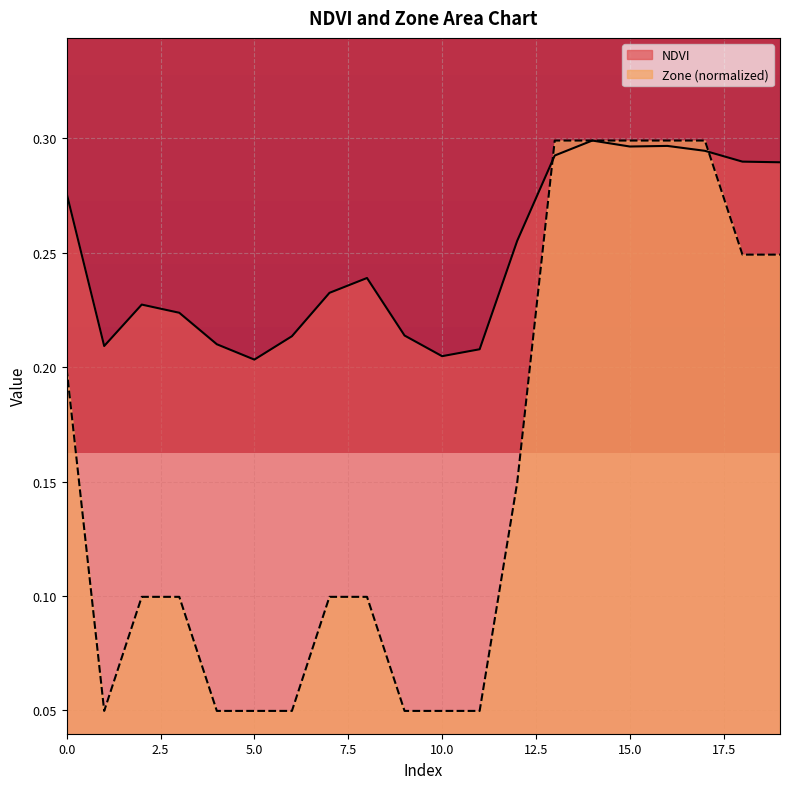

Which series has the largest total across all categories?

NDVI